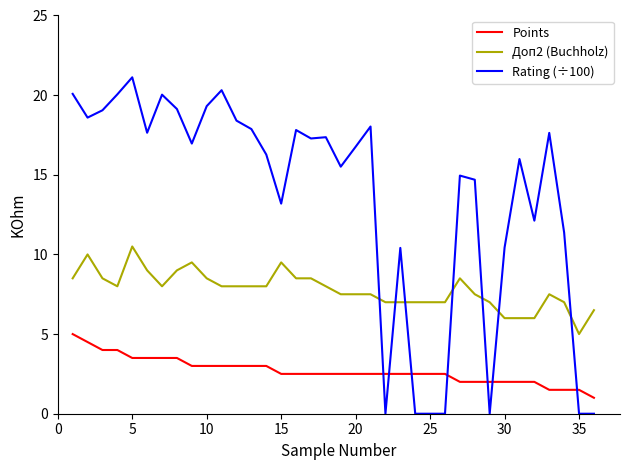

Which series has the widest spread of values?

Rating (÷100)